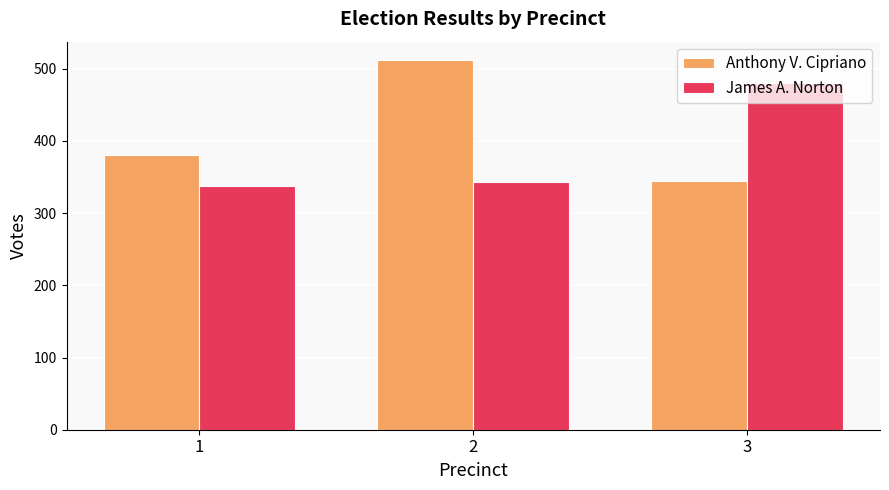

Which series has the largest range (max minus min)?

Anthony V. Cipriano